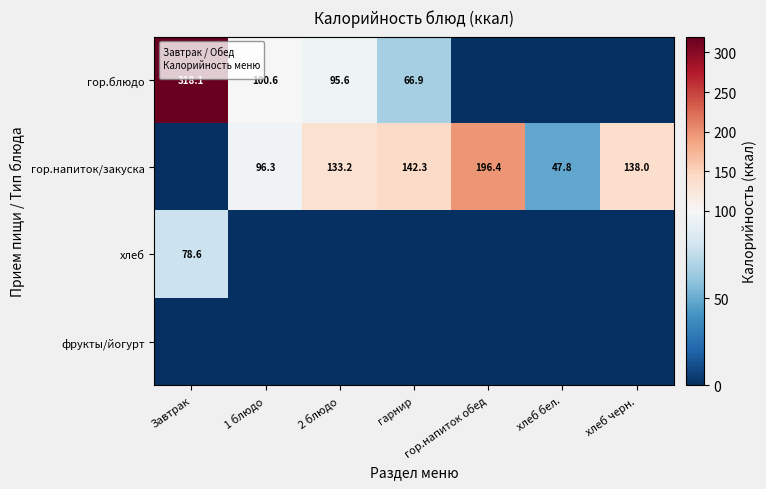

Is the value of гор.блюдо at 1 блюдо greater than the value of гор.напиток/закуска at 2 блюдо?

No